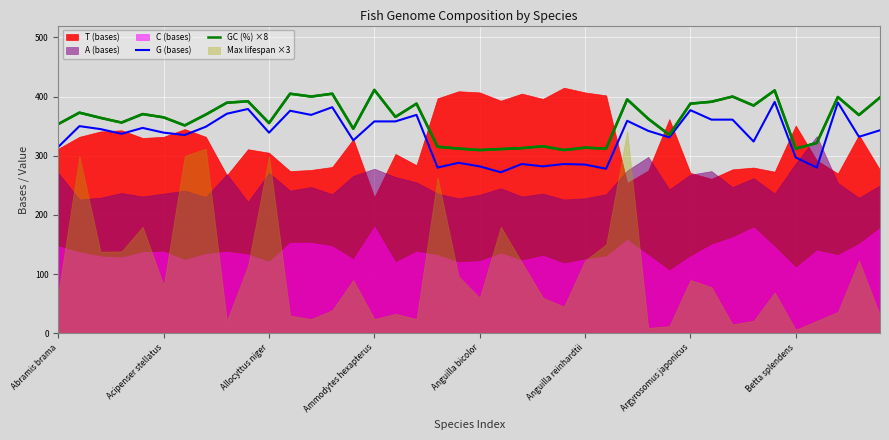

The value of G (bases) at Abramis brama is 78.7. True or false?

False